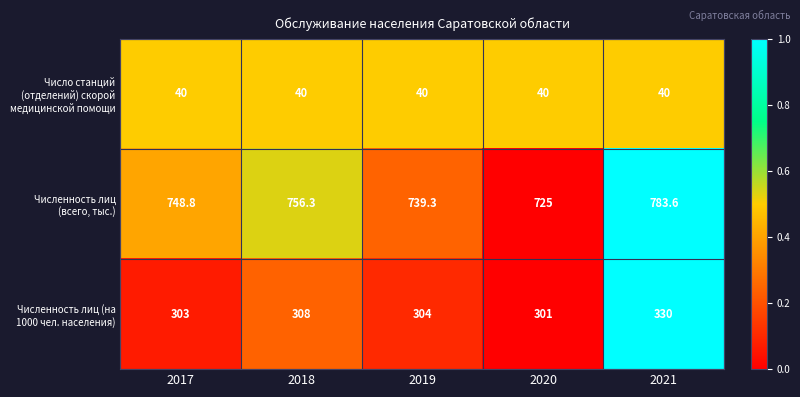

List the series in order of their overall mean, highest first.

Численность лиц (всего, тыс.), Численность лиц (на 1000 чел. населения), Число станций (отделений) скорой медицинской помощи